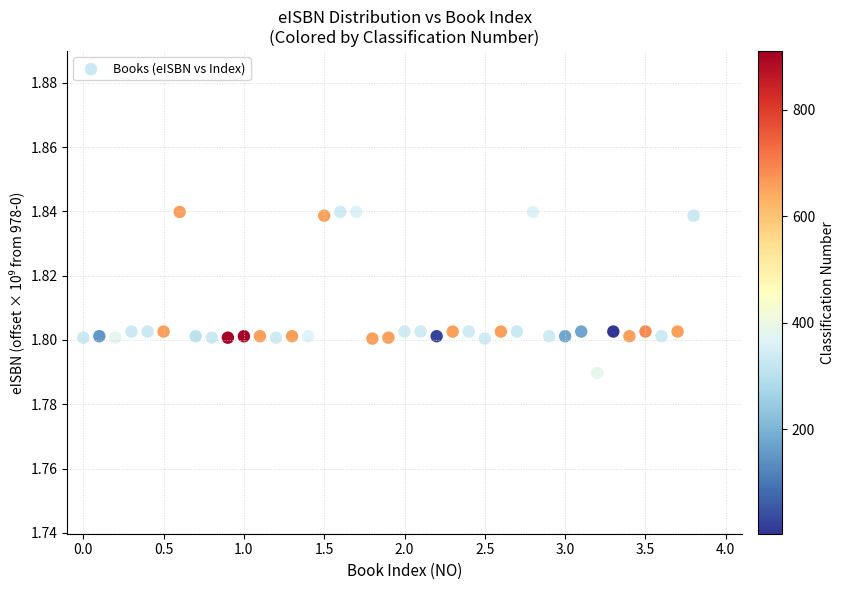

What is the range of X values (max minus min)?

3.8